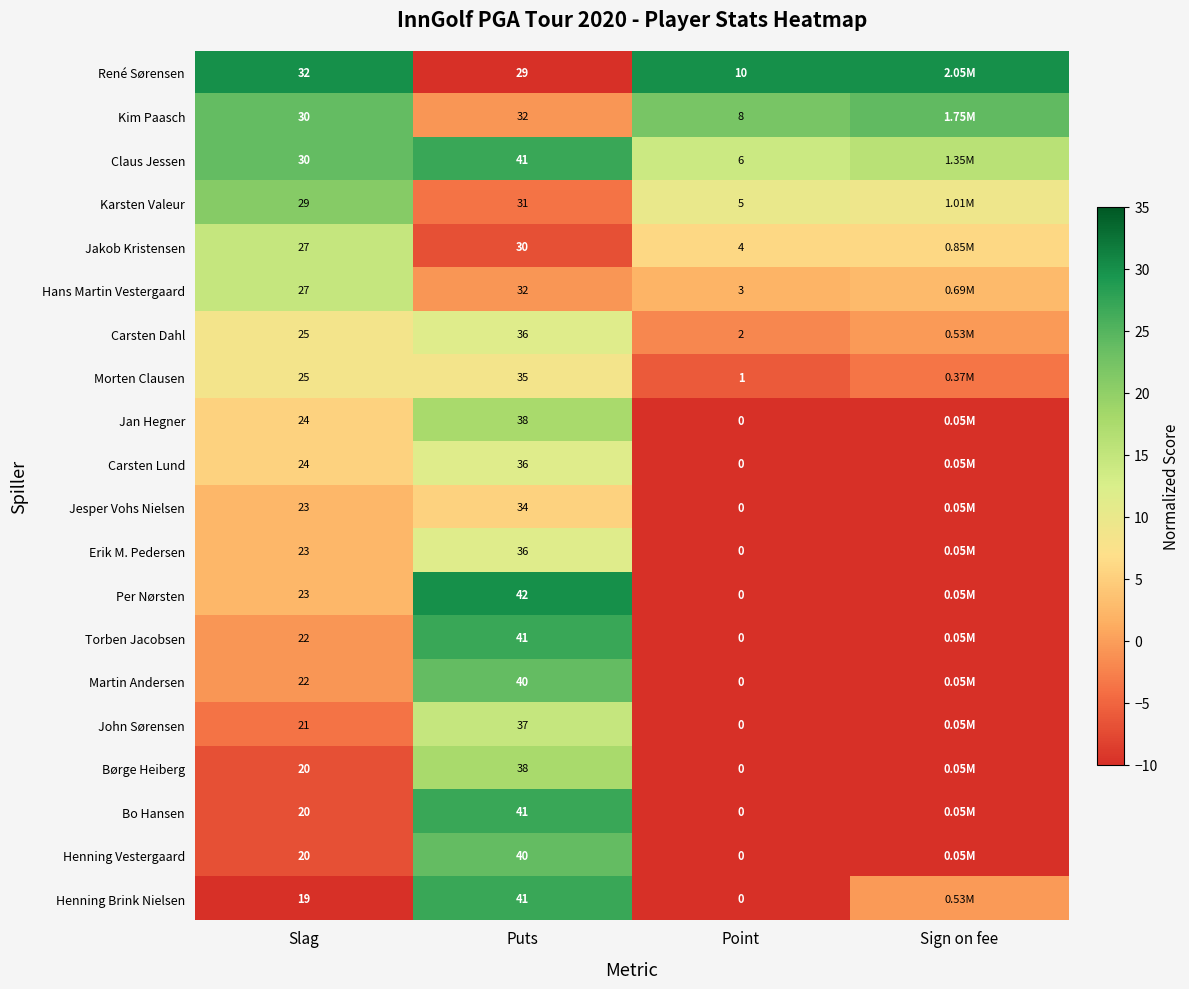

What is the sum of the Jesper Vohs Nielsen values at Puts and Slag?

57.0